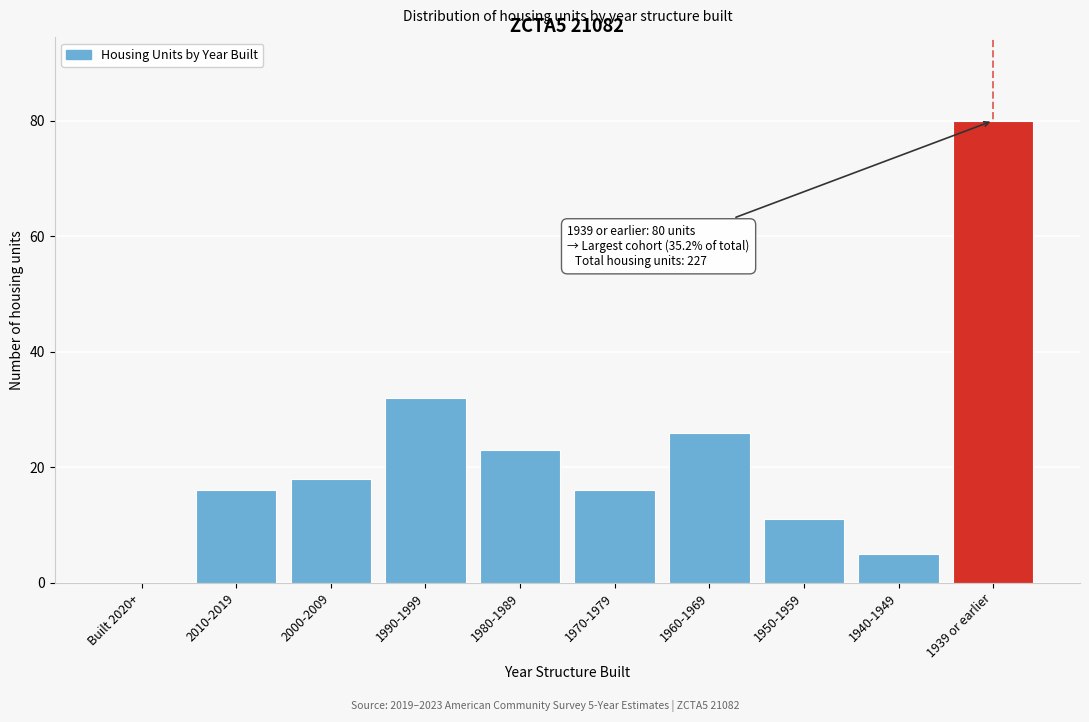

Reading right to left, what are all the values shown in this chart?

1939 or earlier=80	1940-1949=5	1950-1959=11	1960-1969=26	1970-1979=16	1980-1989=23	1990-1999=32	2000-2009=18	2010-2019=16	Built 2020+=0